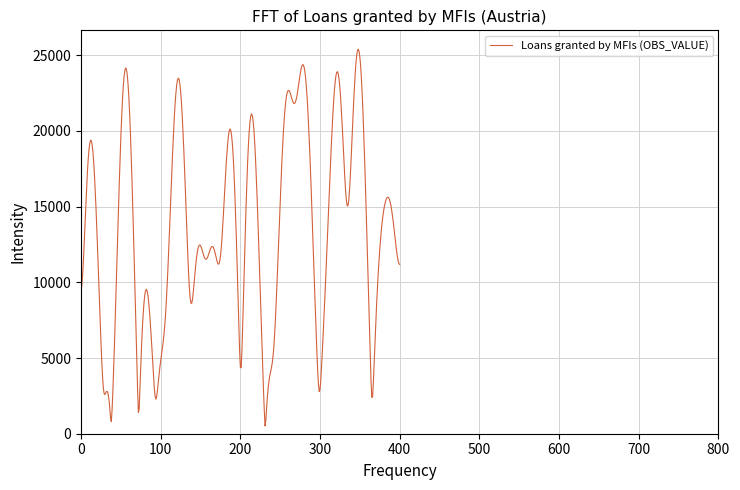

What is the difference between the maximum and minimum values?

24884.4